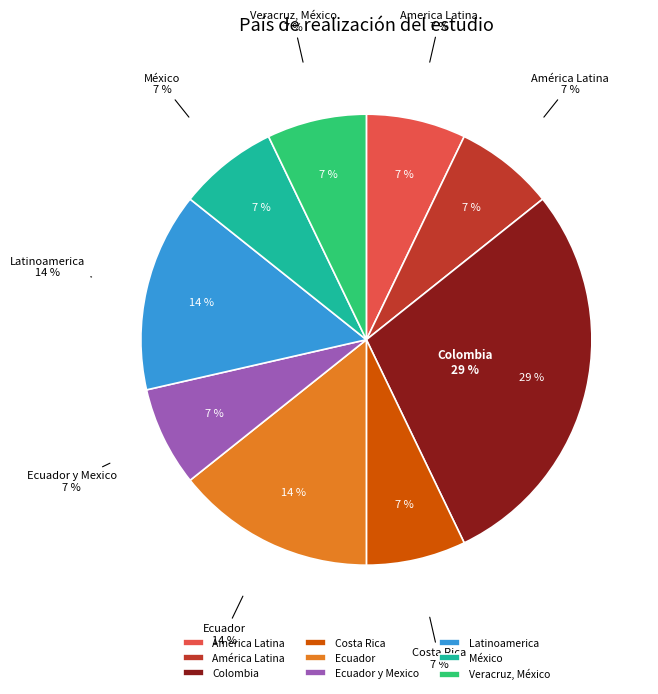

Which slice is the smallest?

America Latina